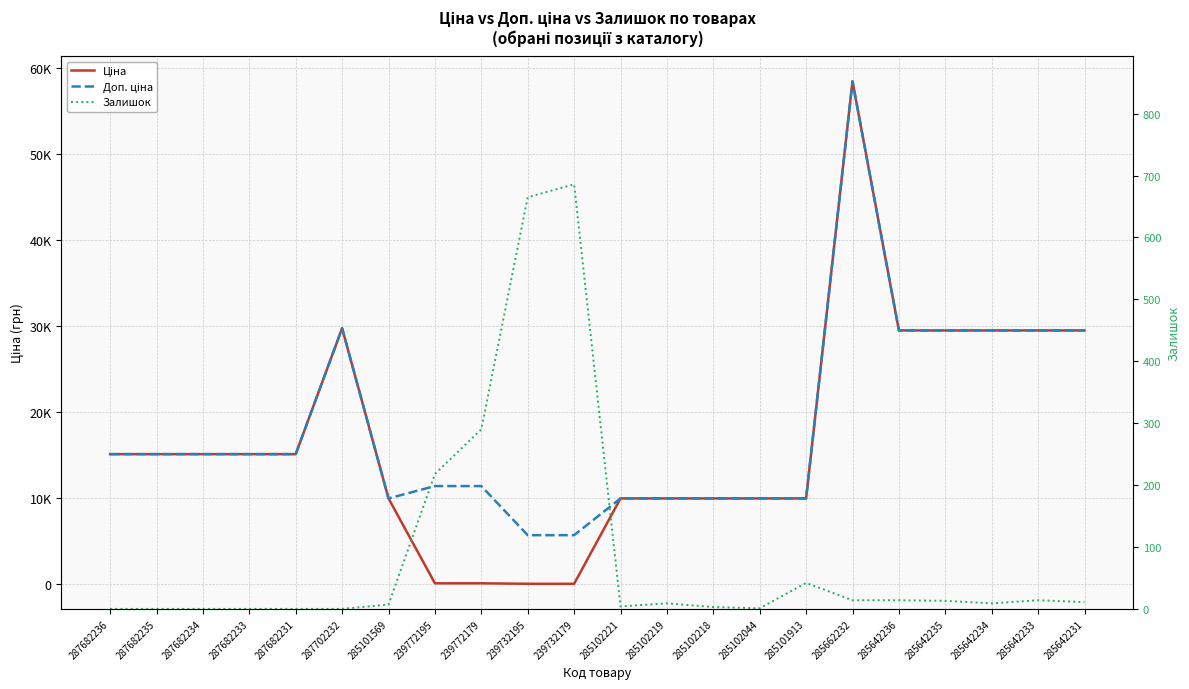

How many lines are shown in the chart?

3